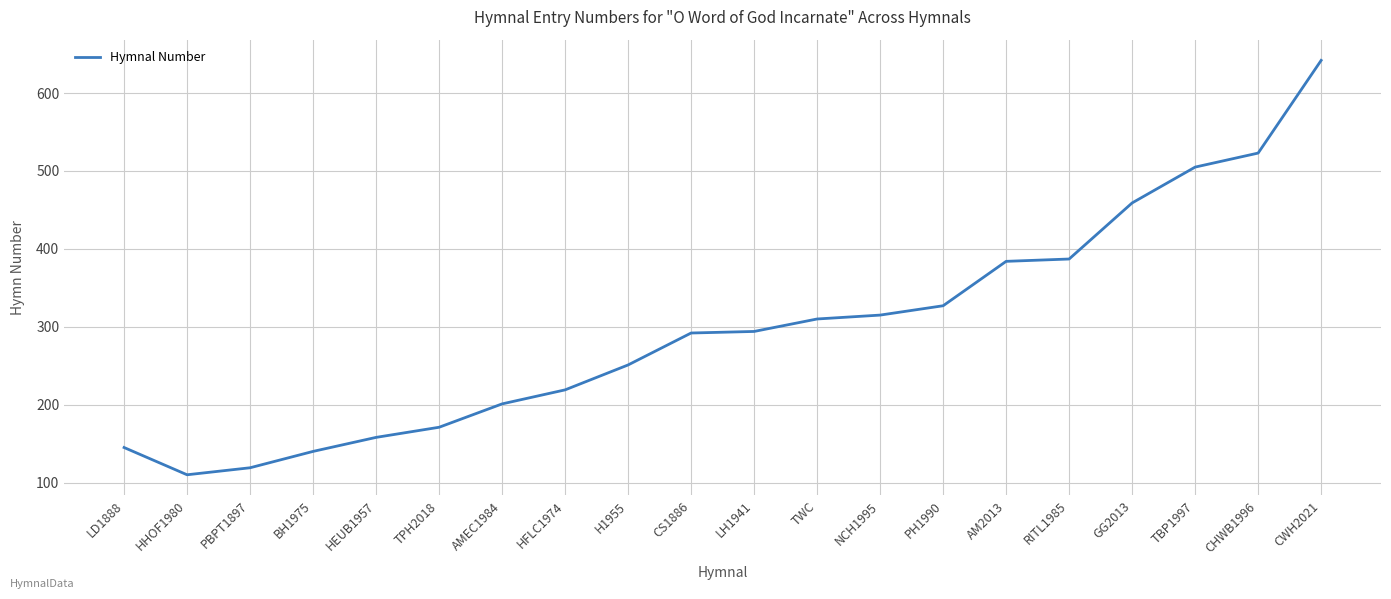

What position from the right is HFLC1974?

13